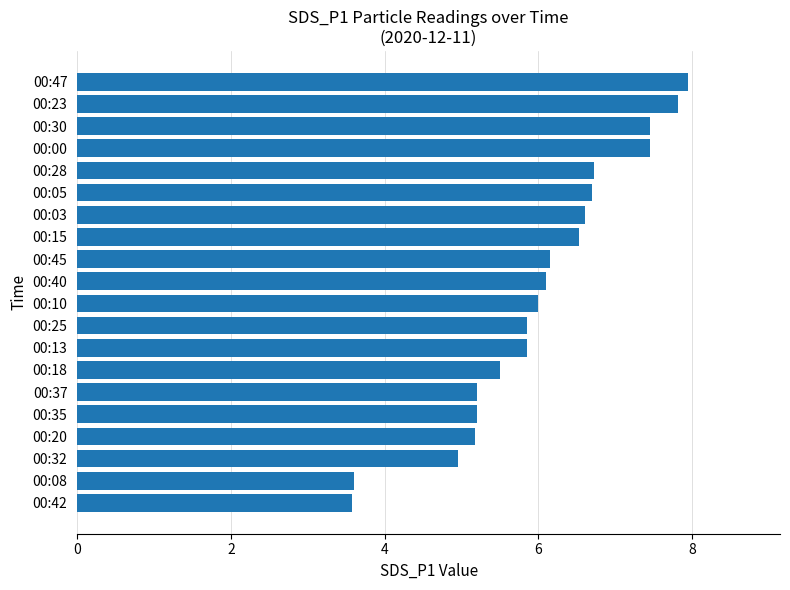

What is the sum of the values at 00:30 and 00:45?

13.6